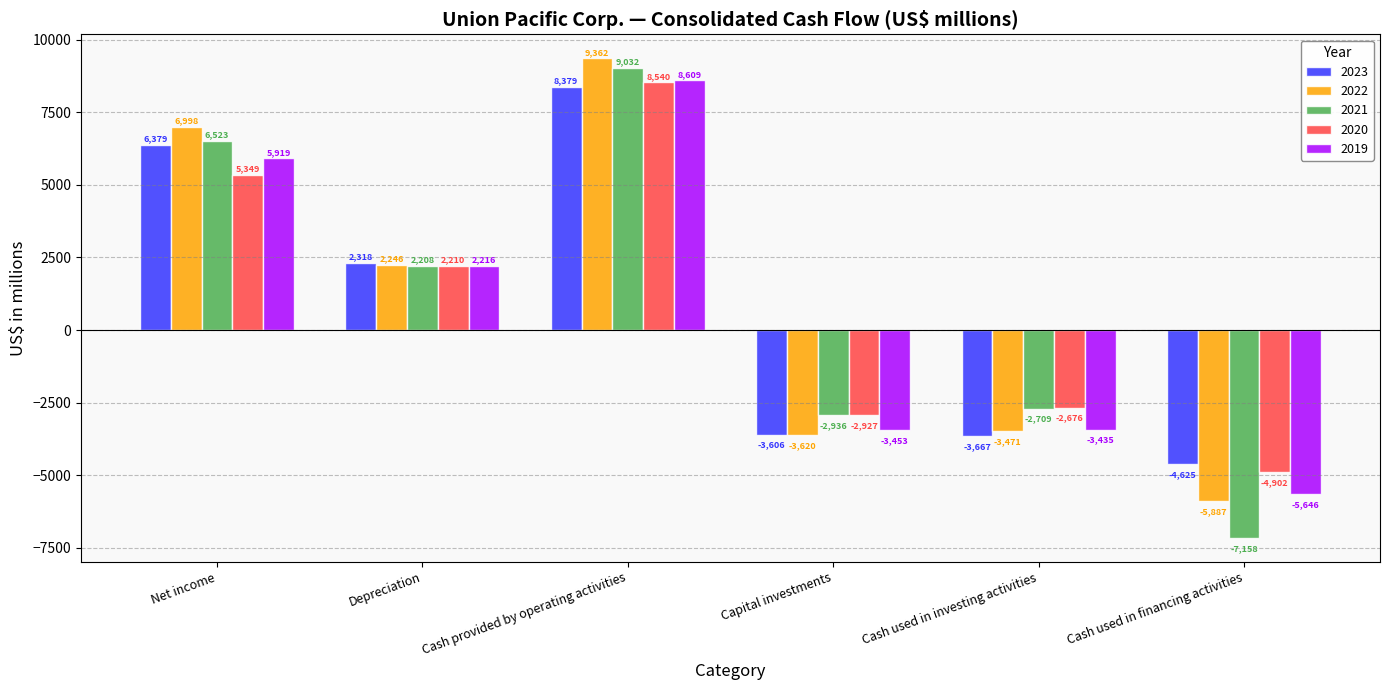

What is the sum of all 2021 values?

4960